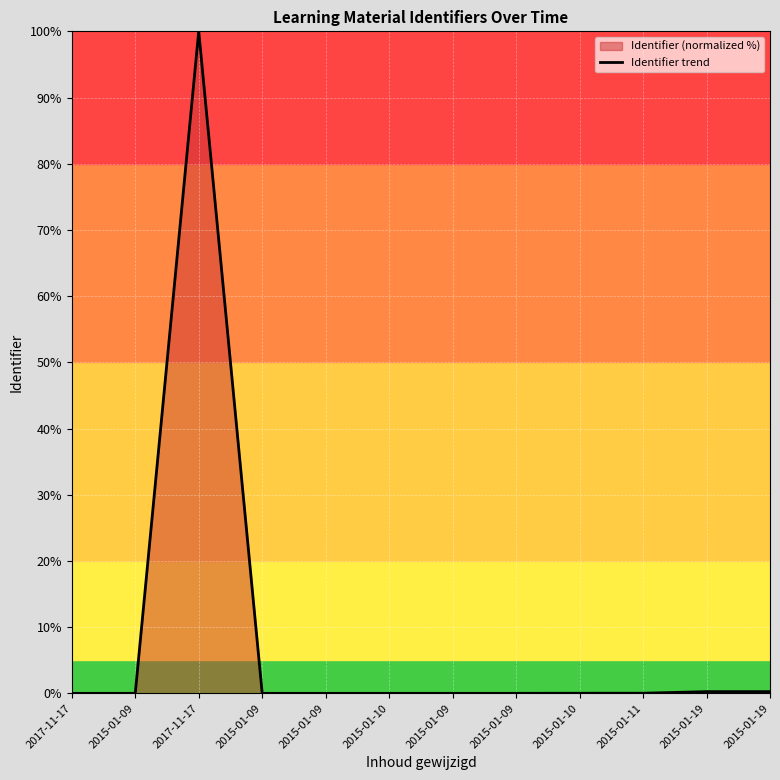

Reading left to right, extract all data points from this chart.

2017-11-17=0.0	2015-01-09=0.0	2017-11-17=100.0	2015-01-09=0.0	2015-01-09=0.0	2015-01-10=0.0	2015-01-09=0.0	2015-01-09=0.0	2015-01-10=0.0	2015-01-11=0.0	2015-01-19=0.3	2015-01-19=0.3